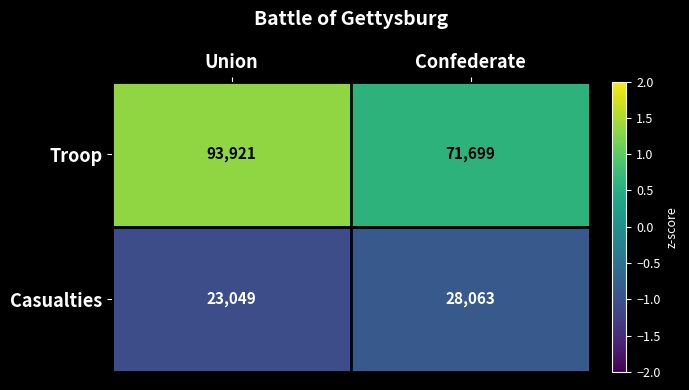

Reading right to left, transcribe all the data shown in this chart.

Troop: 71699	93921
Casualties: 28063	23049